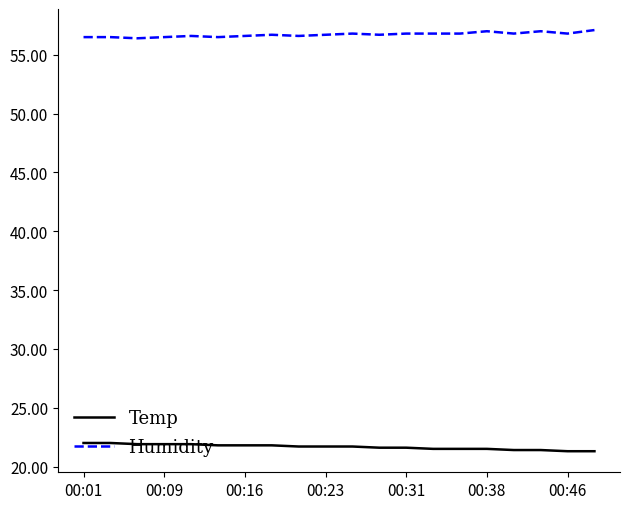

Rank the series by their average value, from lowest to highest.

Temp, Humidity